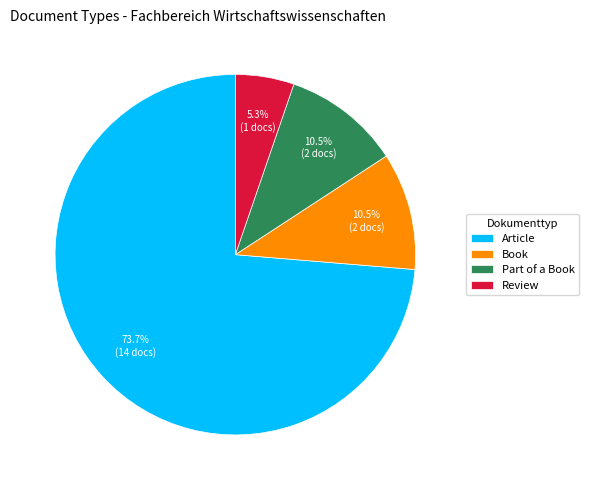

To the nearest percent, what is the combined percentage of Article and Book?

84%